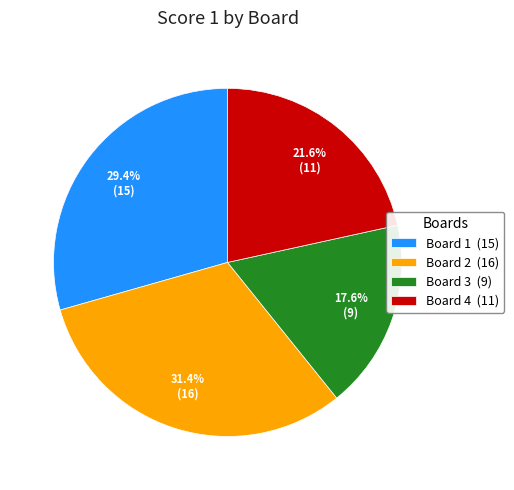

What percentage is the Board 4 slice, to the nearest percent?

22%